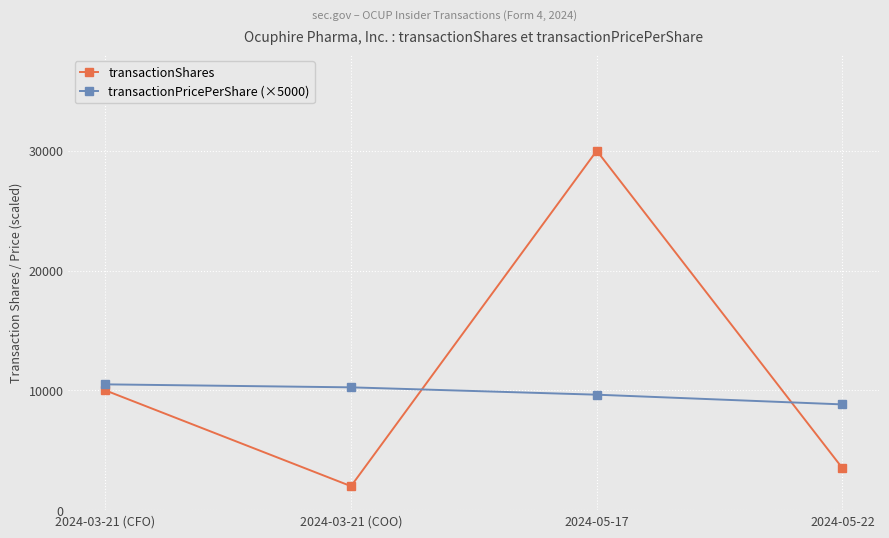

Where is the first local minimum for transactionShares?

2024-03-21 (COO)